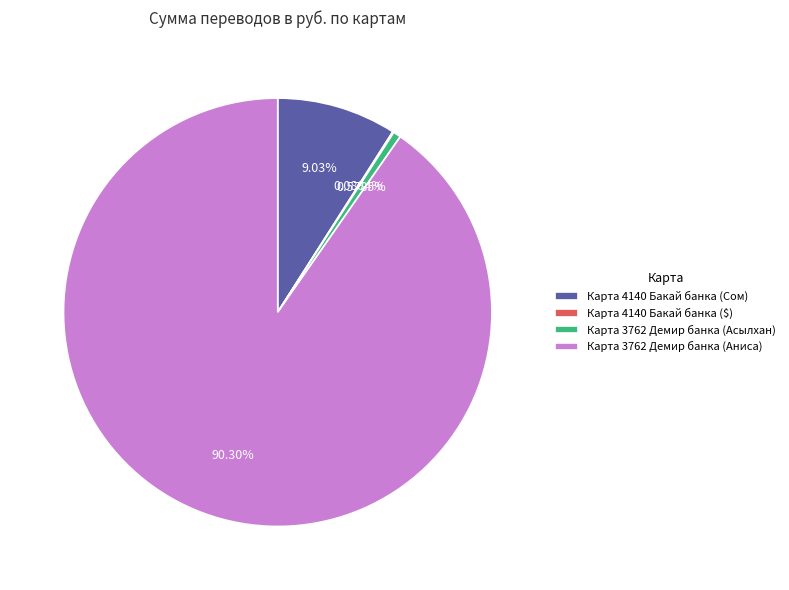

To the nearest percent, what is the difference between the Карта 3762 Демир банка (Аниса) and Карта 4140 Бакай банка (Сом) slice percentages?

81%